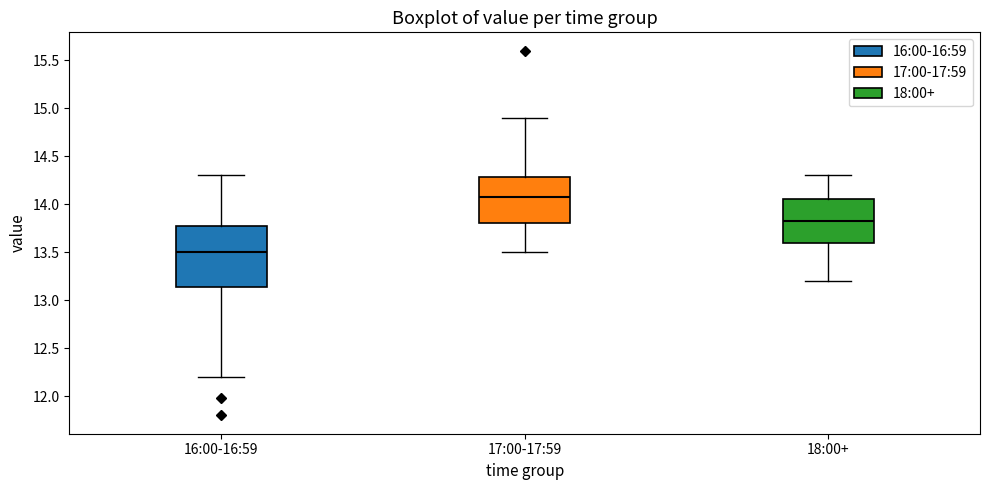

Which box is the tallest, from its lower edge to its upper edge?

16:00-16:59